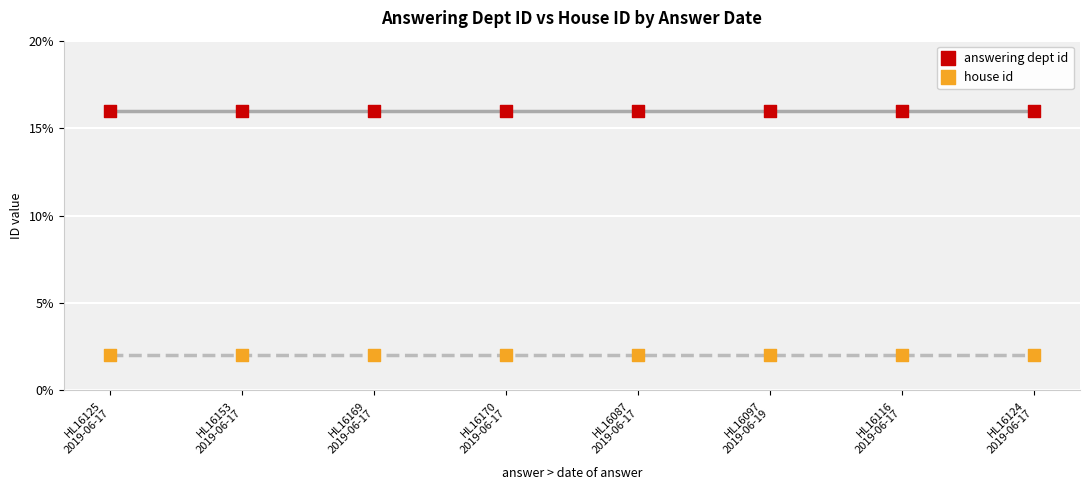

What are all the series names shown in the legend?

answering dept id, house id